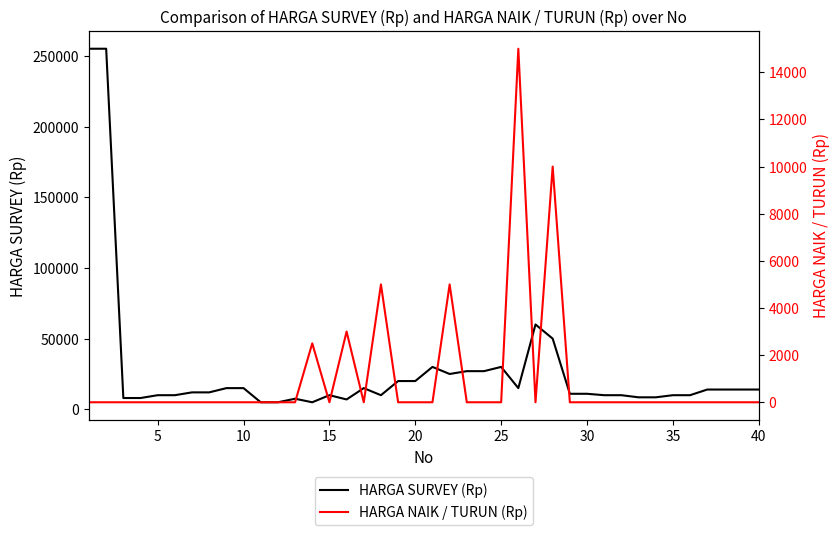

Which series has the largest total across all categories?

HARGA SURVEY (Rp)